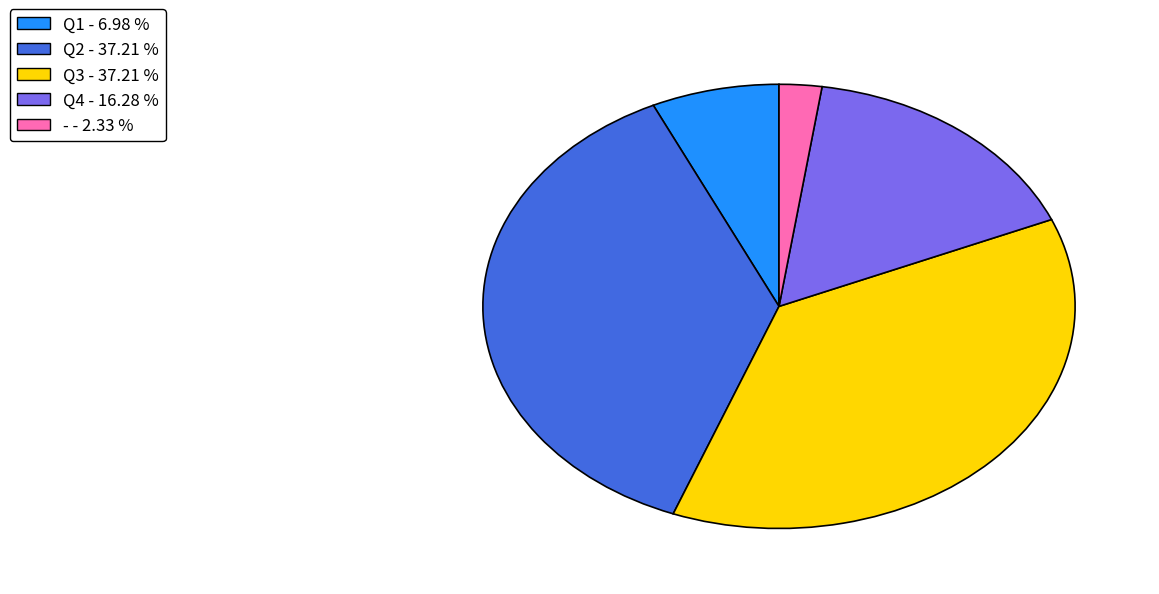

Approximately how many times larger is the value at - compared to Q1?

0.3